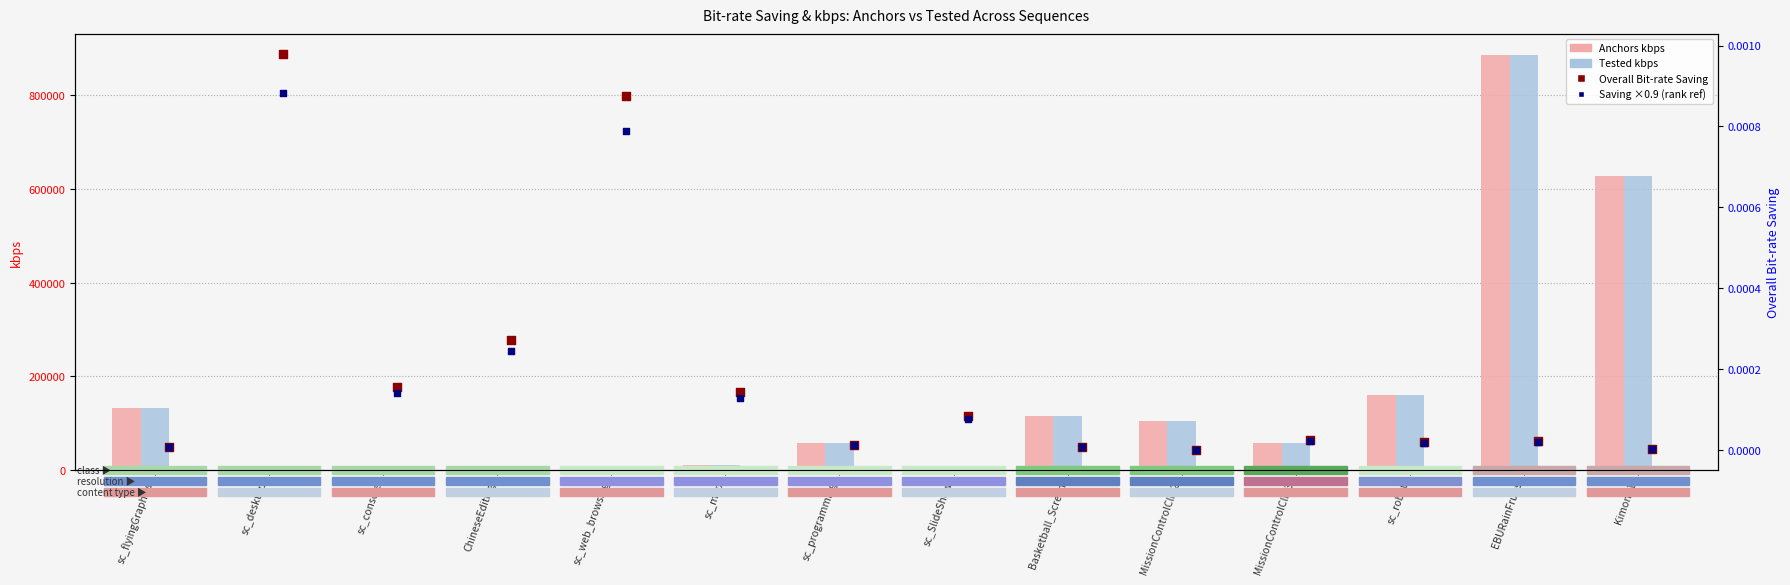

Is the value of Tested kbps at sc_map greater than the value of Anchors kbps at sc_desktop?

Yes